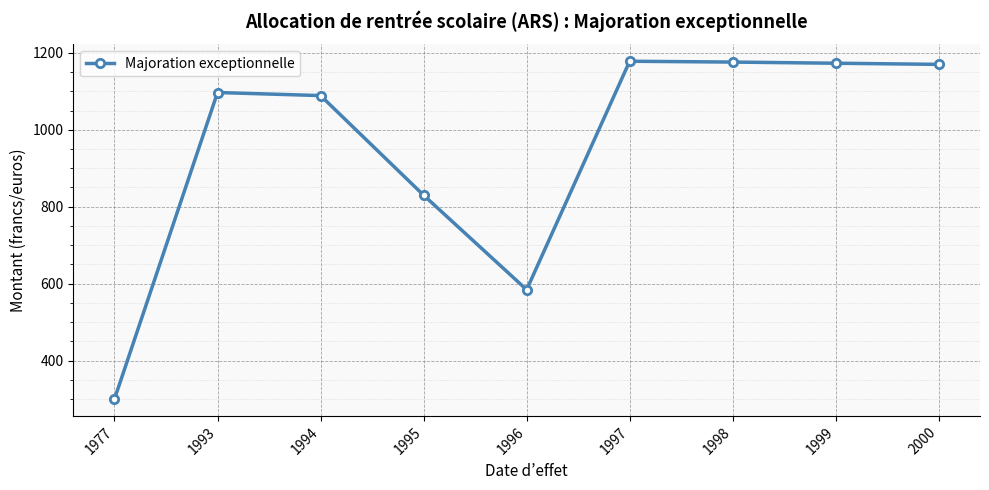

What is the value of the 9th point from the left?

1170.2